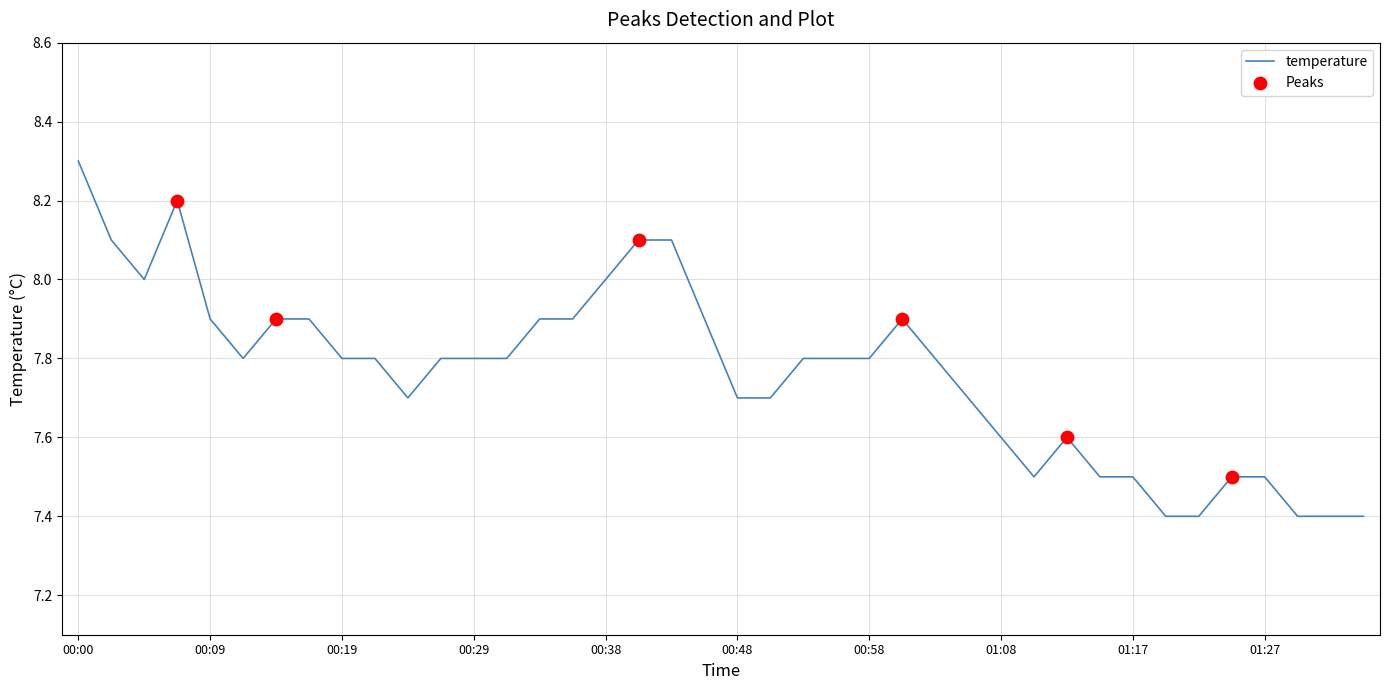

What is the difference between the maximum and minimum values?

0.9